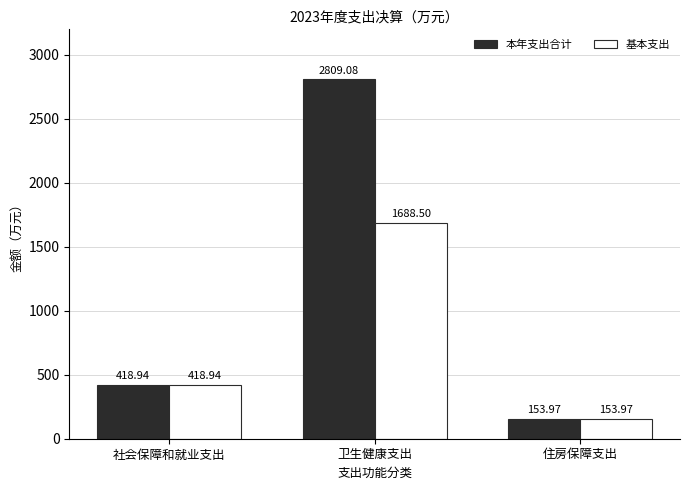

What is the minimum value shown in the chart?

154.0